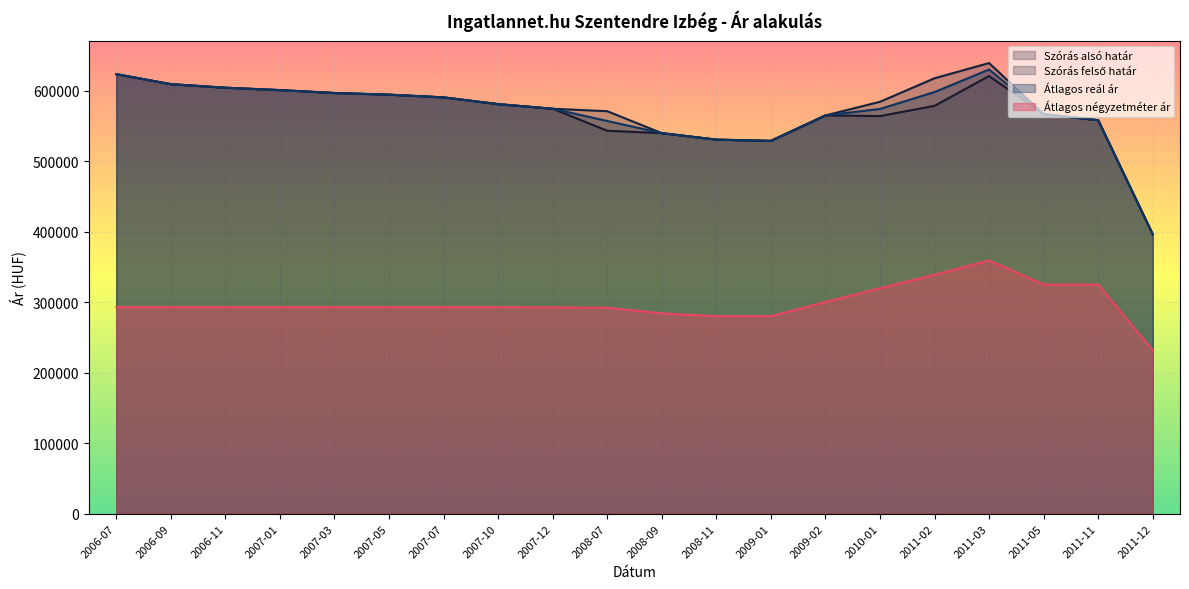

The value of Szórás alsó határ at 2009-02 is 127492. True or false?

False